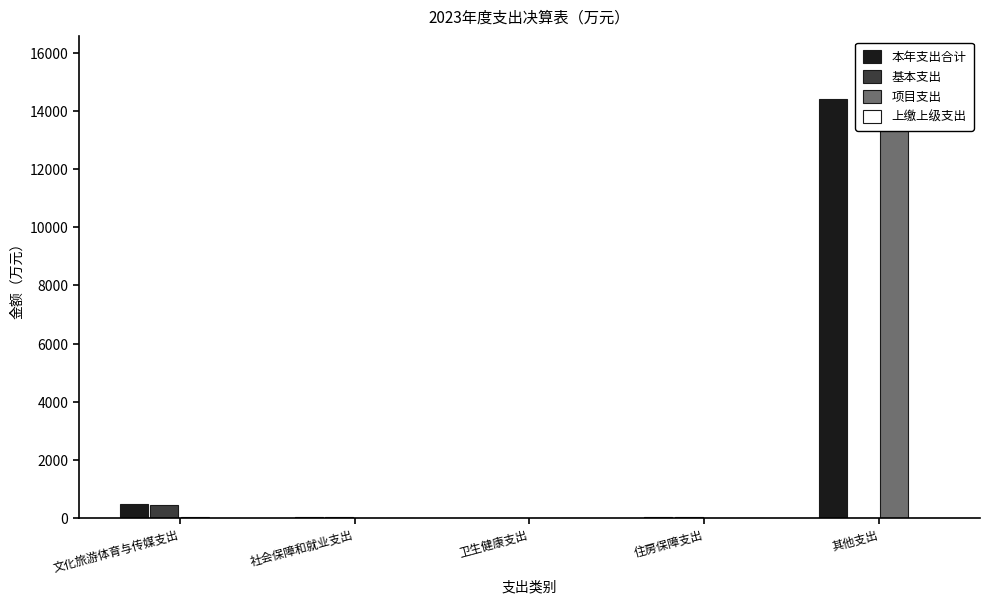

What is the difference between the 本年支出合计 values at 卫生健康支出 and 文化旅游体育与传媒支出?

463.4